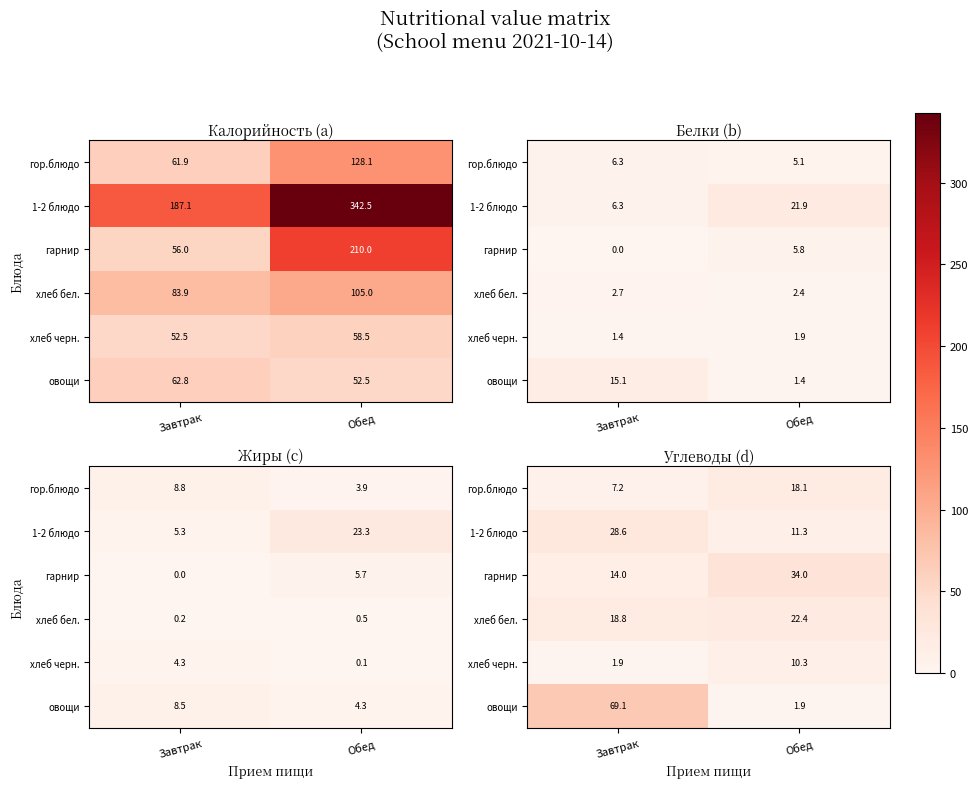

What is the difference between the highest and lowest values at Завтрак?

67.2